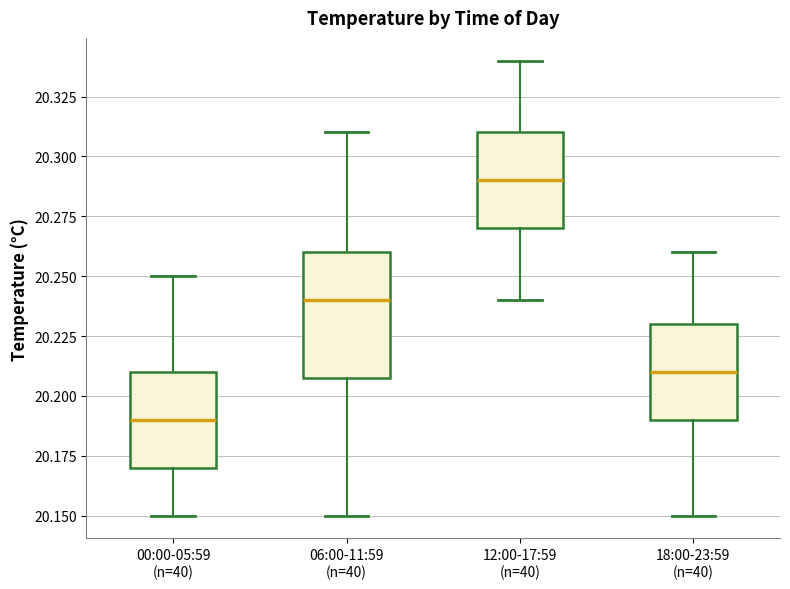

Which box has the lowest median line?

00:00-05:59 (n=40)